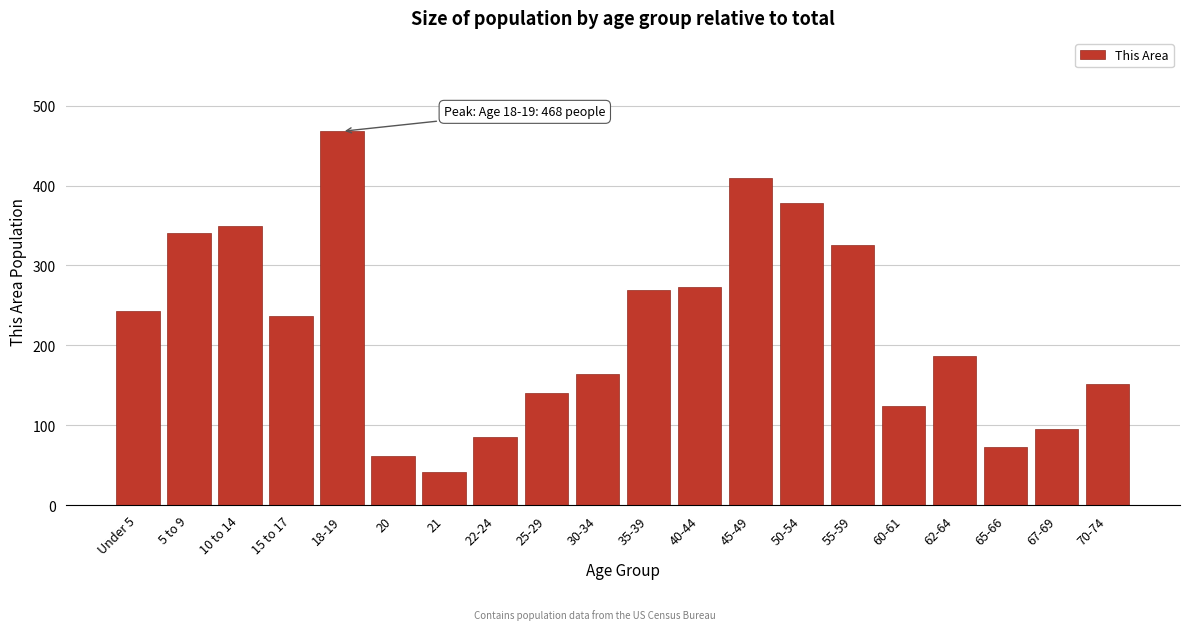

Reading left to right, transcribe all the data shown in this chart.

243	341	349	237	468	61	41	85	140	164	269	273	410	378	326	124	186	73	95	151